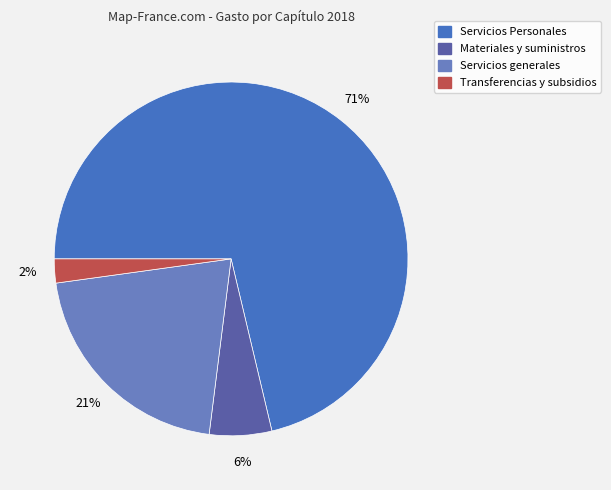

Is there a majority slice in this chart?

Yes